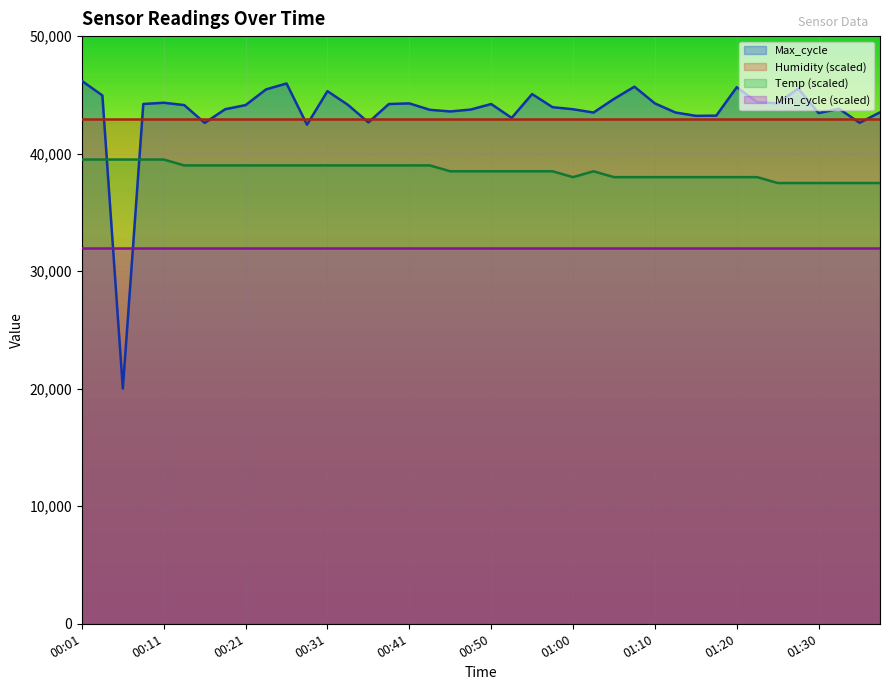

Does the chart display data point markers on the line(s)?

No